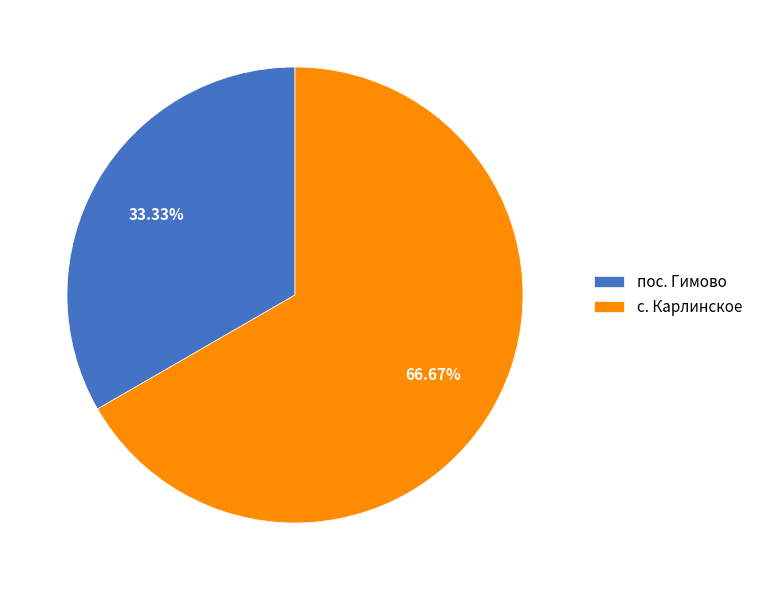

Combined, do пос. Гимово and с. Карлинское account for over 50%?

Yes